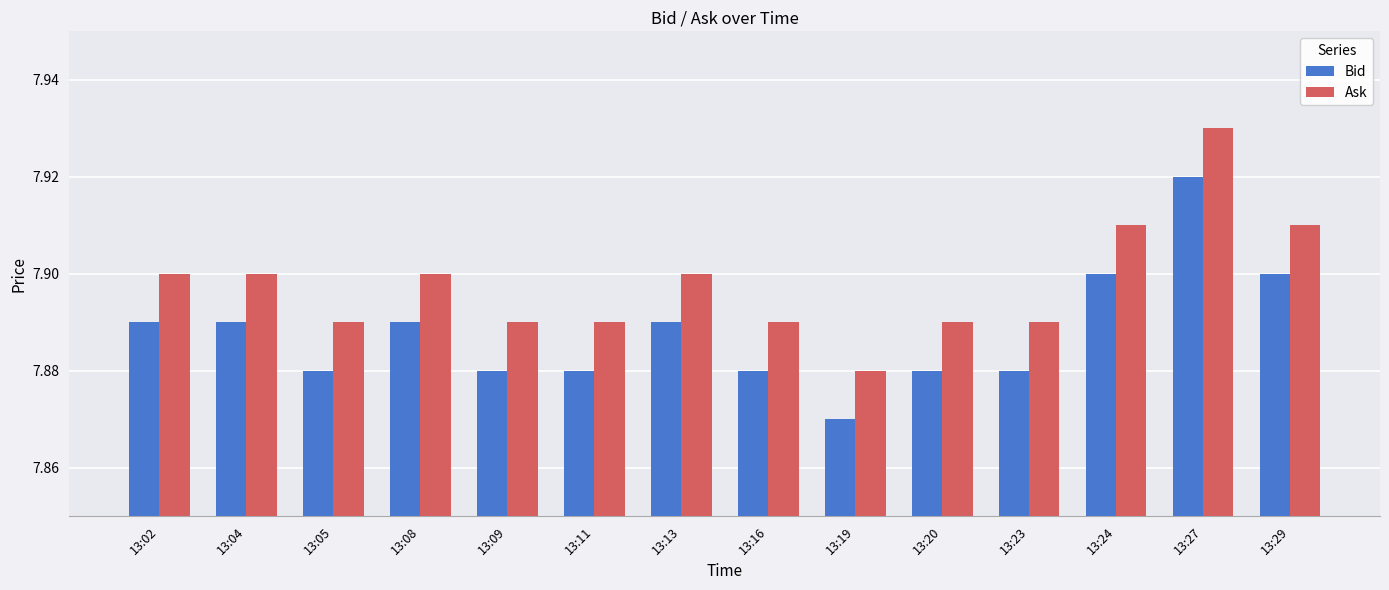

How many distinct data groups are displayed?

2